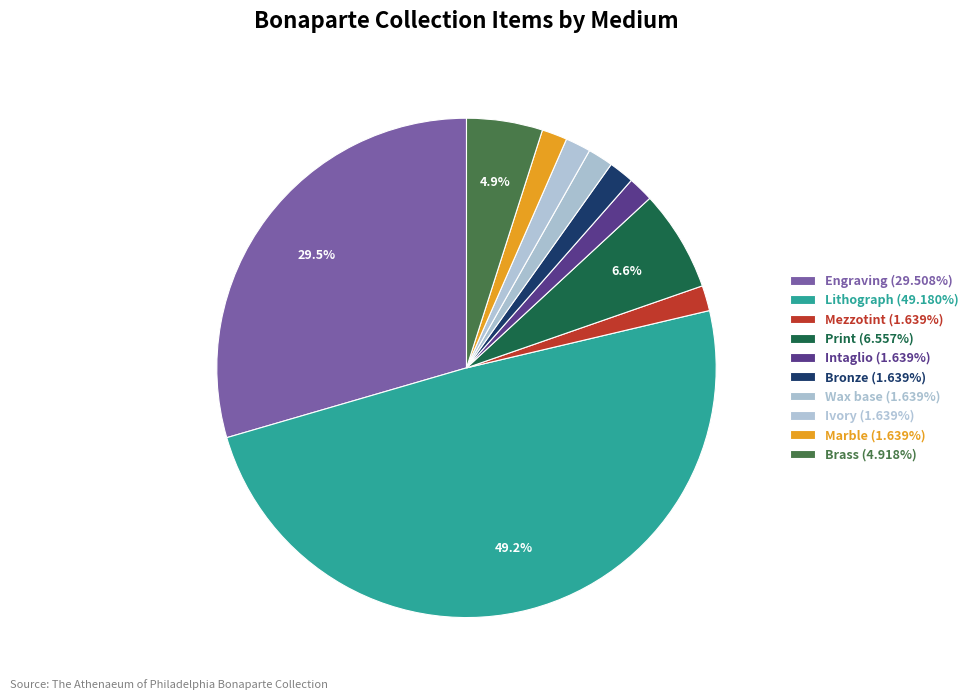

To the nearest percent, what is the difference between the largest and smallest slice percentages?

48%